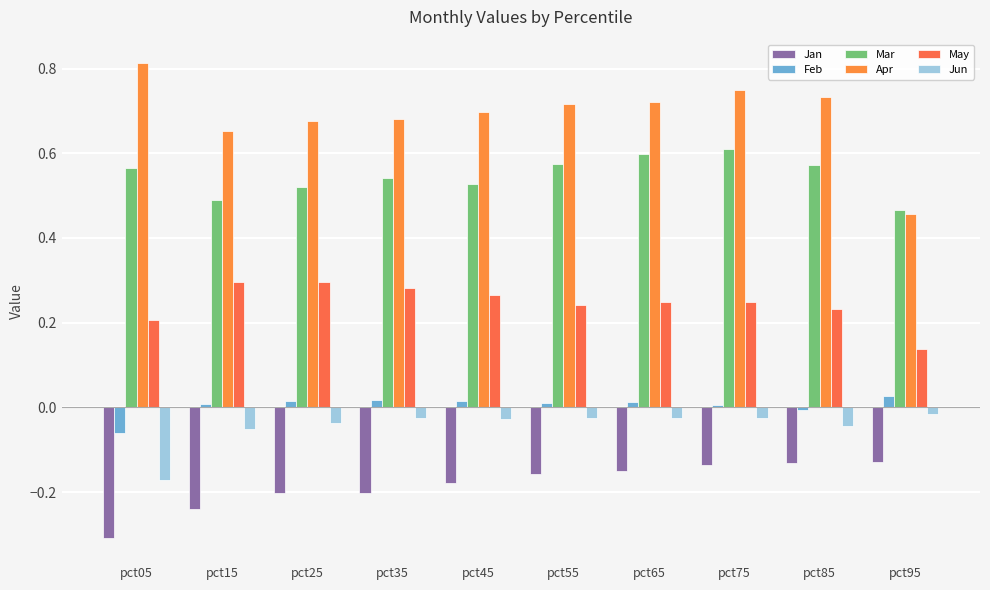

At which label is Apr closest to 0?

pct95